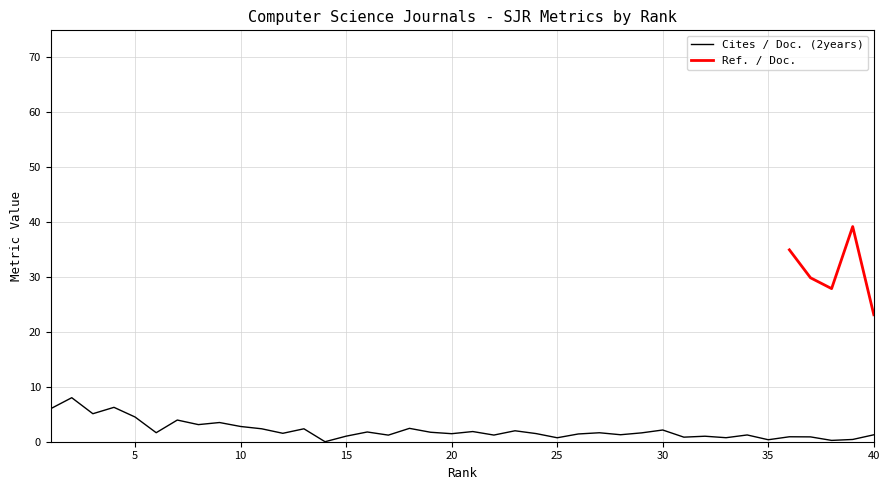

The chart shows a value of 1.5 at 36. True or false?

False